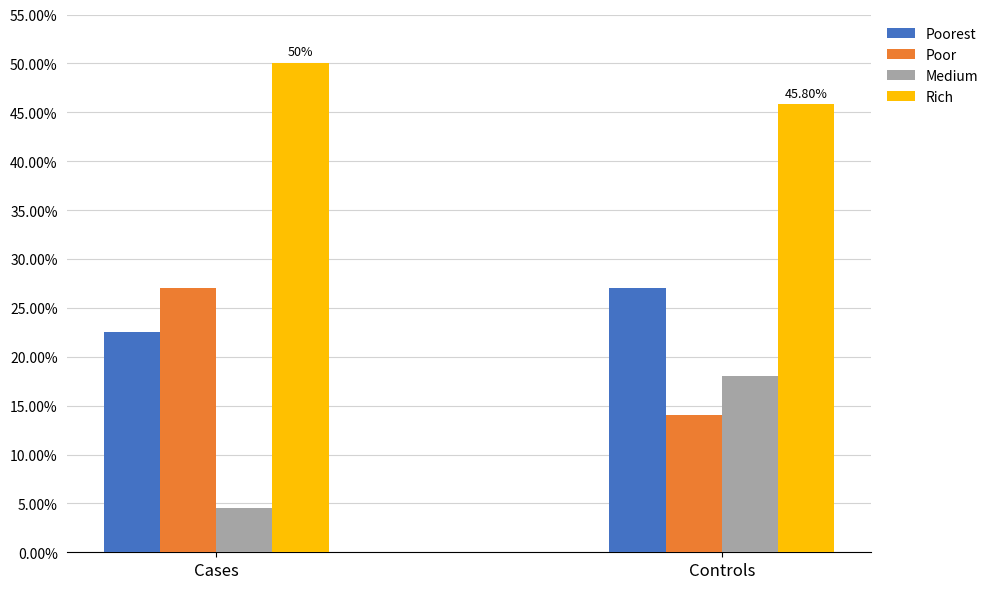

Count the number of categories in the chart.

2